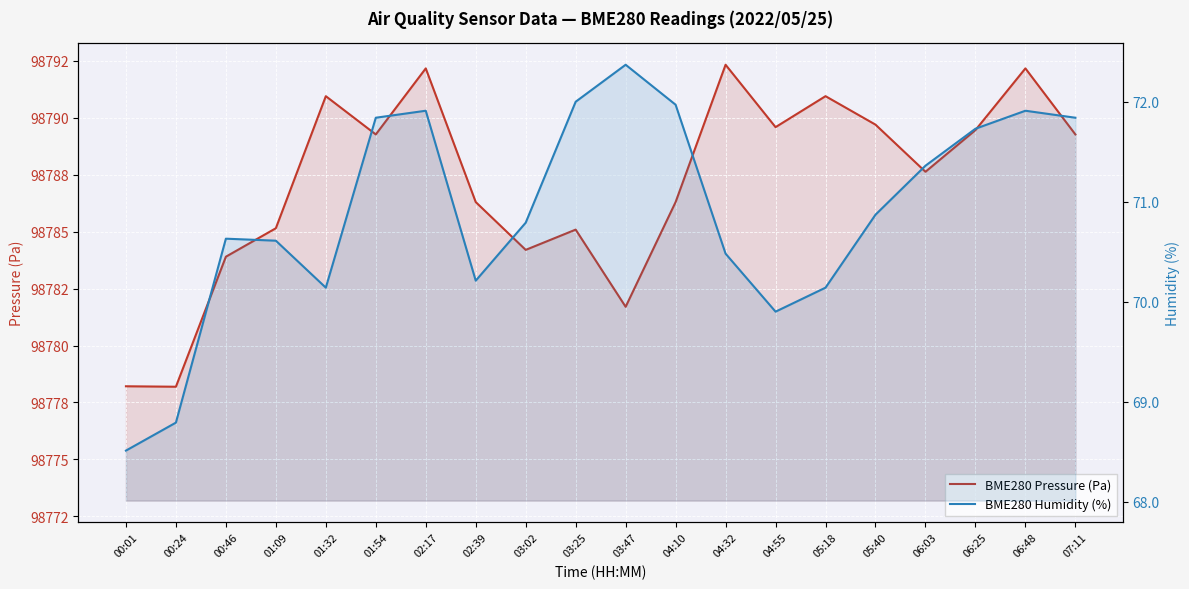

True or false: BME280 Pressure (Pa) and BME280 Humidity (%) cross at least once.

False